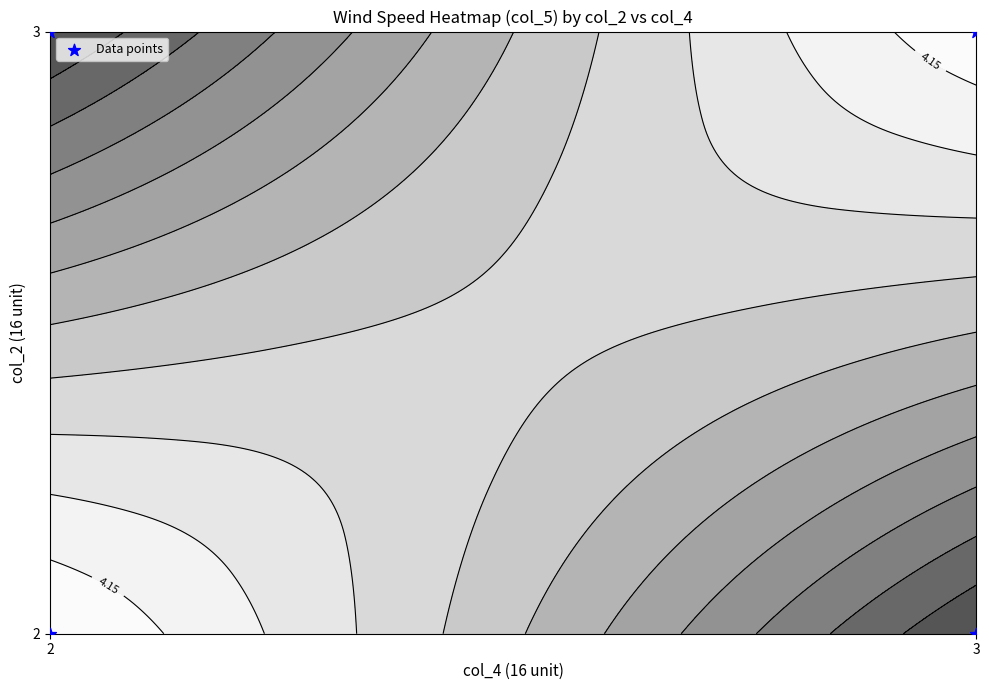

What is the sum of the values at 2 and 3?

4